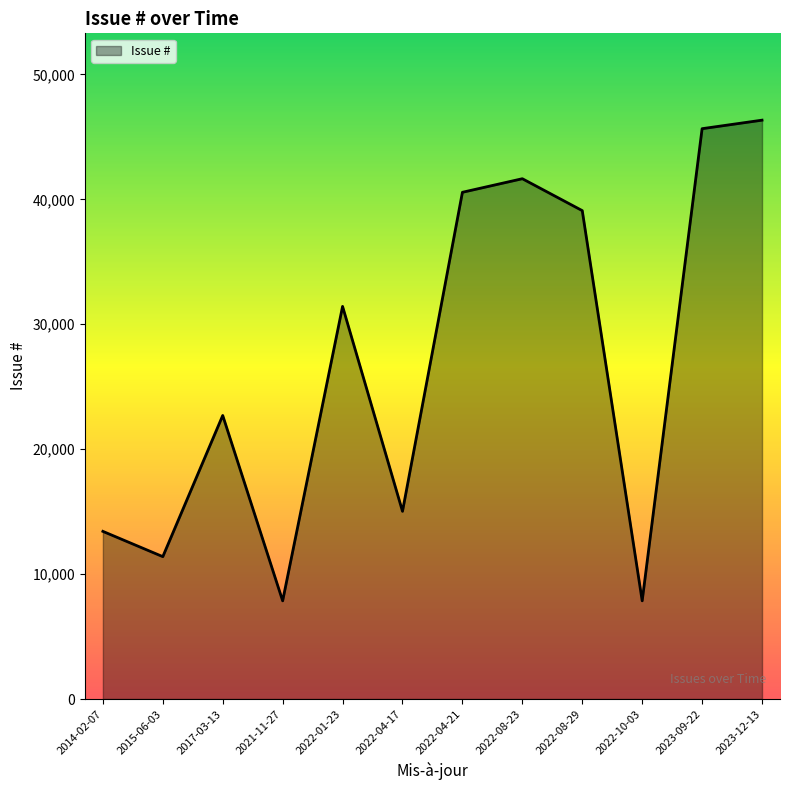

Where is the data nearest to the value 27100?

2022-01-23